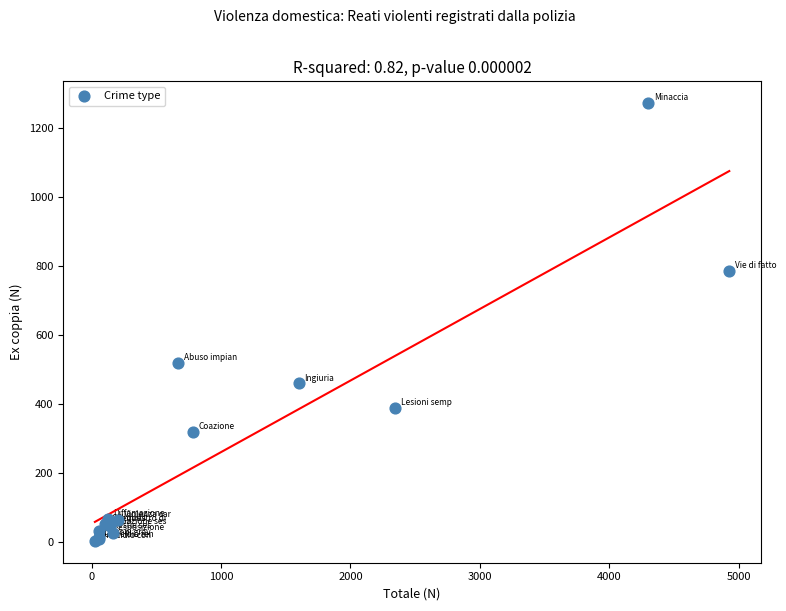

What Y value in the scatter plot is closest to 637?

518